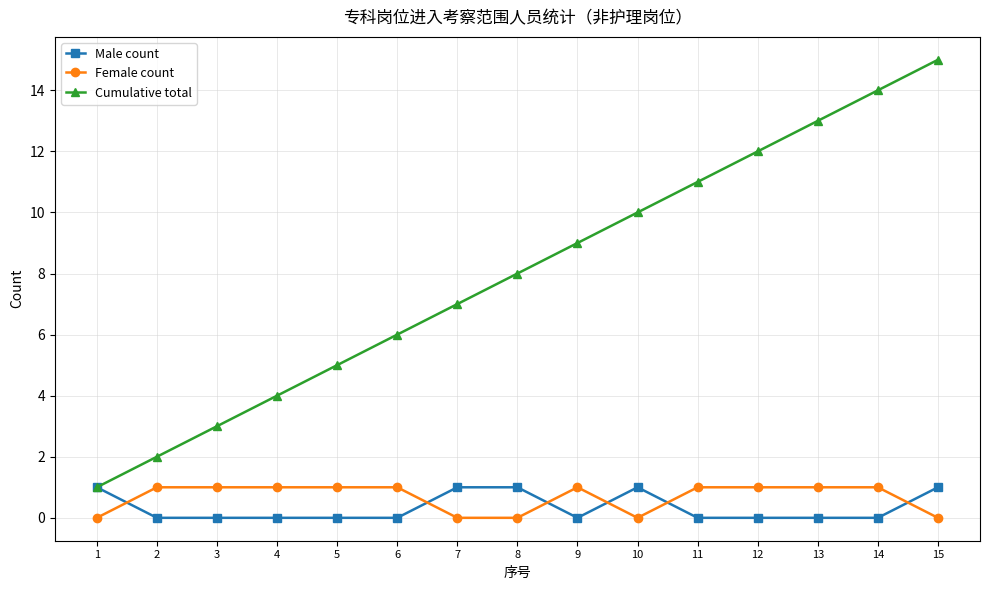

Which series has the widest spread of values?

Cumulative total